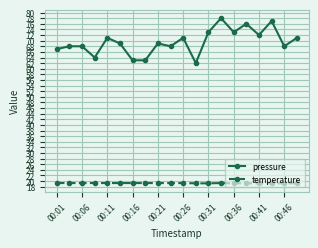

Which series has the largest total across all categories?

pressure